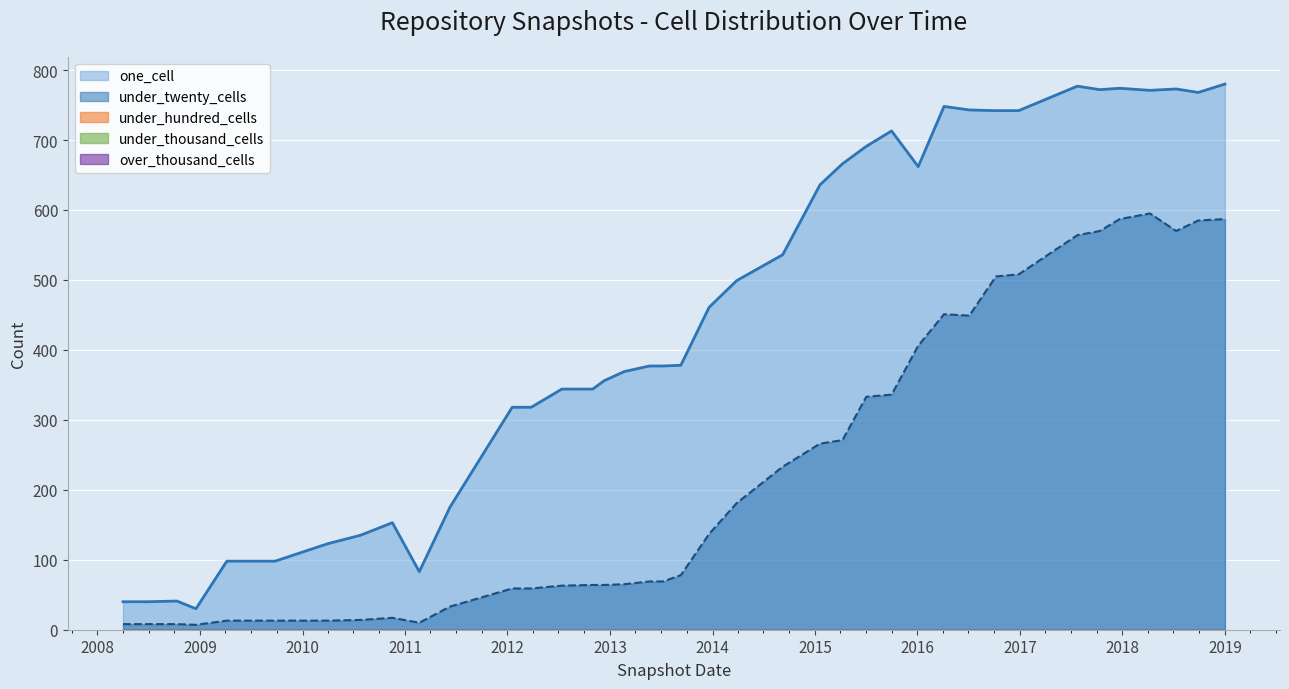

The under_twenty_cells series shows 1016 at 2017-10-12. True or false?

False